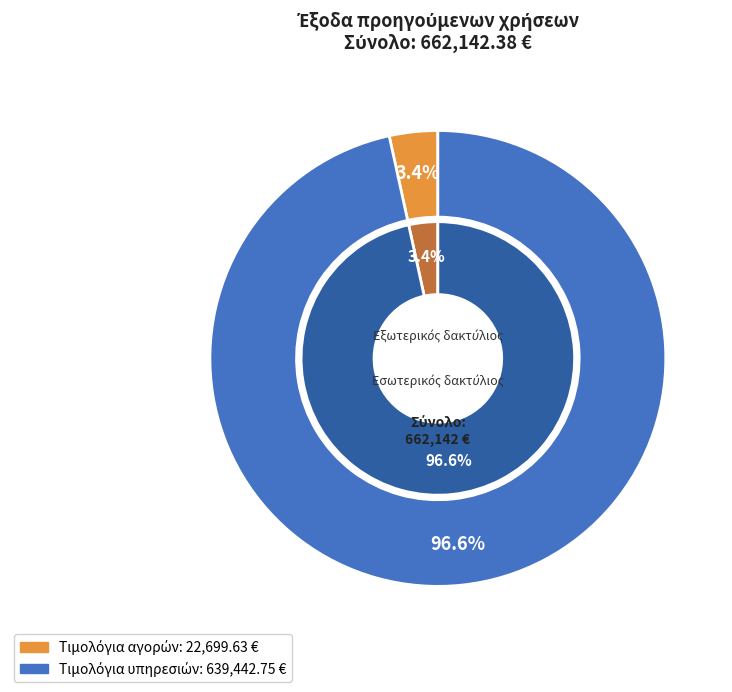

The Τιμολόγια υπηρεσιών slice represents 85% of the pie. True or false?

False